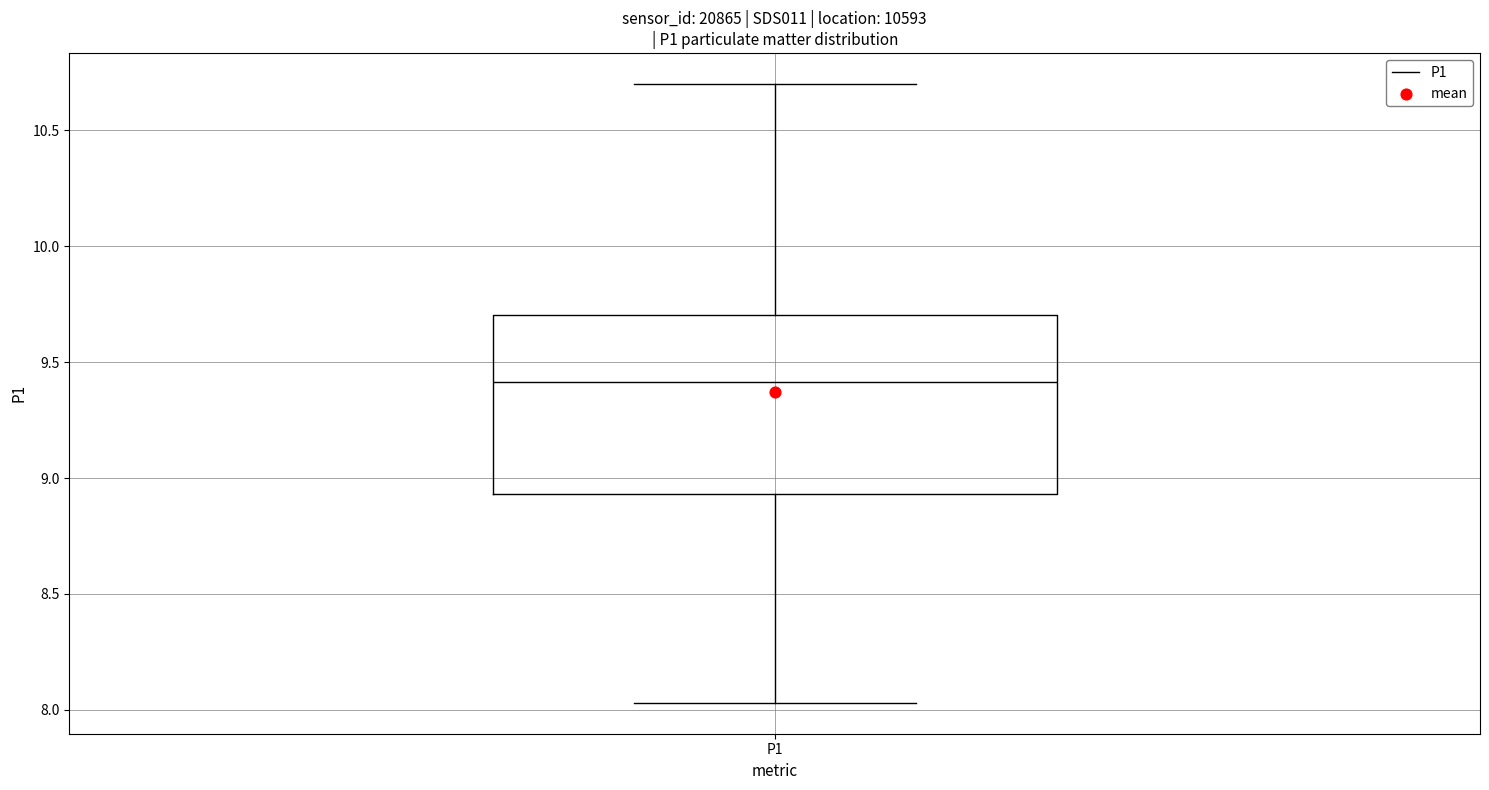

Read this box plot against the y-axis: the position of the median line, the range covered by the box, and the ends of both whiskers. The values are not printed on the chart, so give them approximately, as read against the axis.

median 9.40, box 8.95 to 9.70, whiskers 8.05 to 10.70